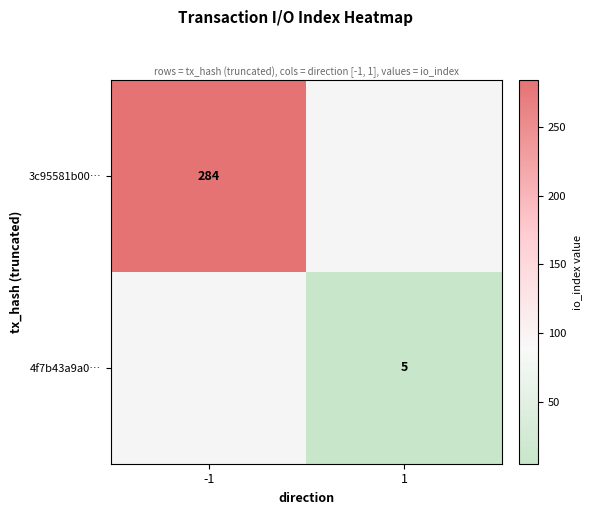

The value of 4f7b43a9a0… at 1 is 7. True or false?

False